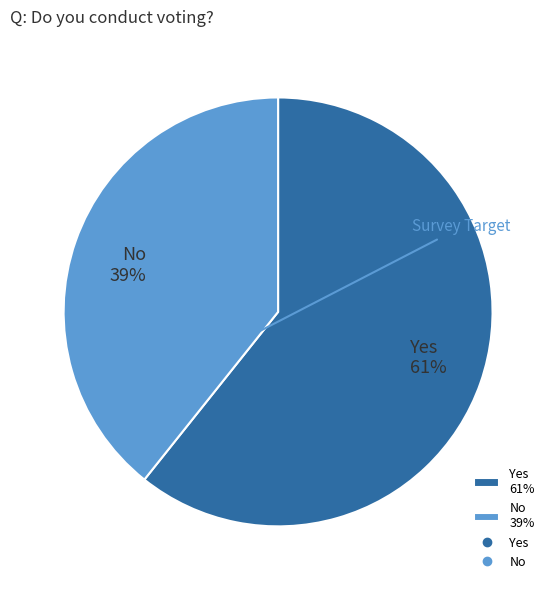

Is the sum of No 39% and Yes 61% greater than half?

Yes